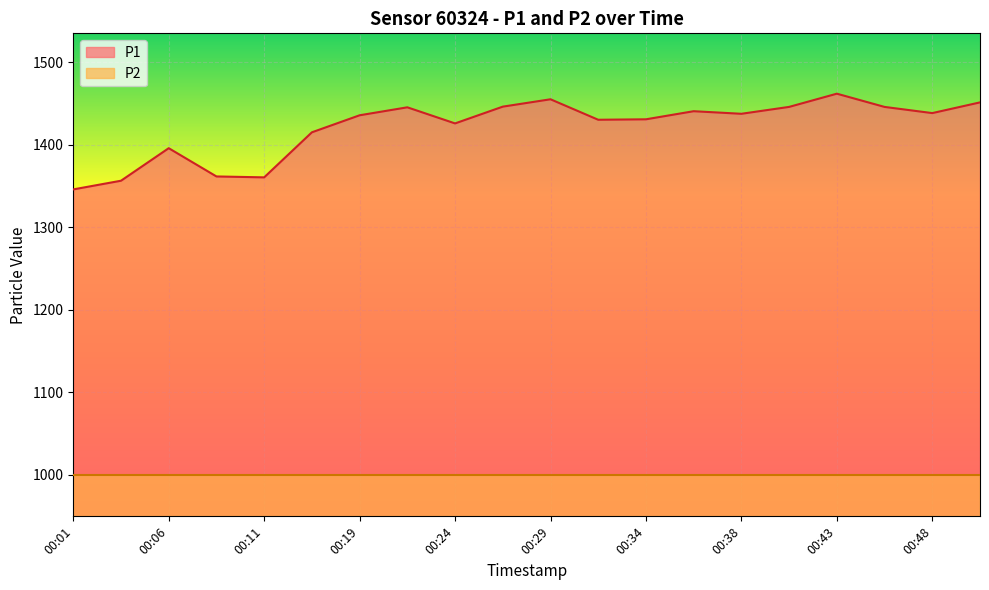

What is the sum of all values?

28423.5